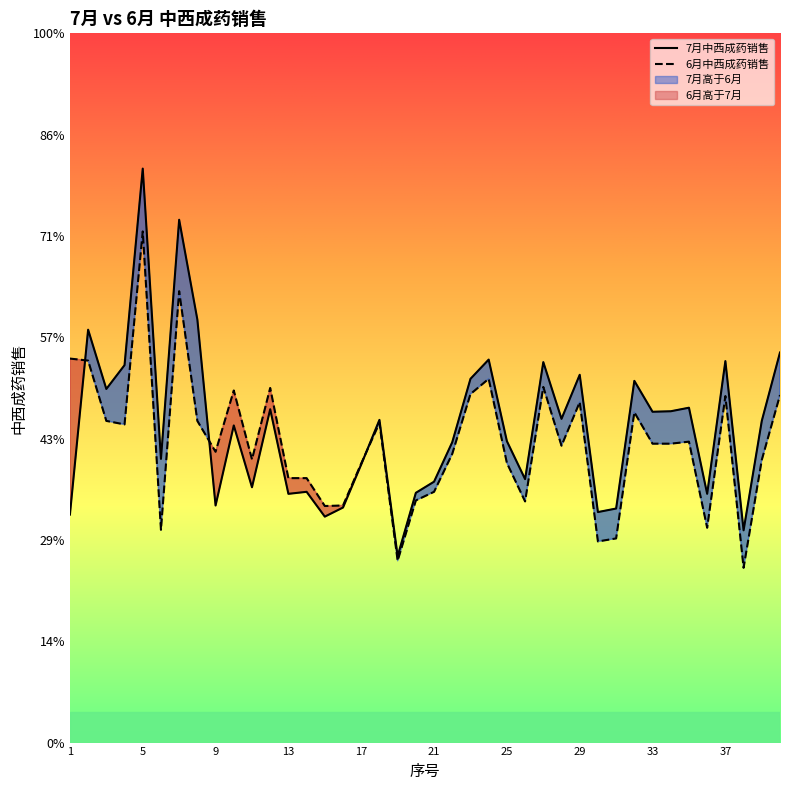

How many data points does each series have?

40